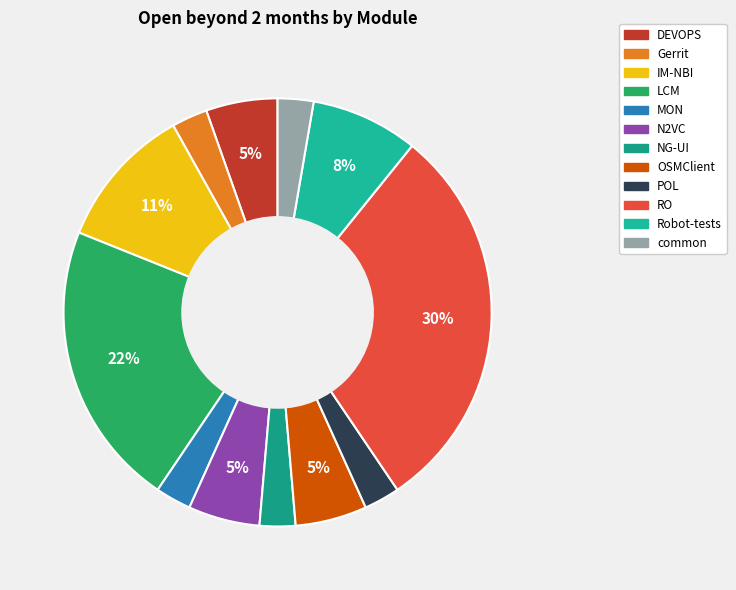

To the nearest percent, what percentage of the pie is DEVOPS?

5%